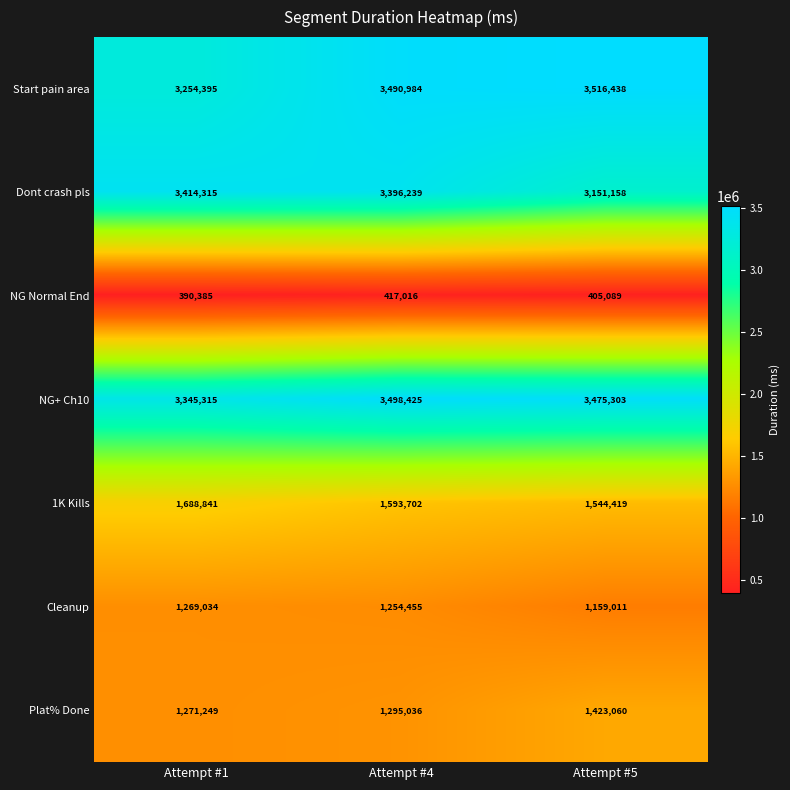

What is the difference between the NG Normal End values at Attempt #5 and Attempt #1?

14704